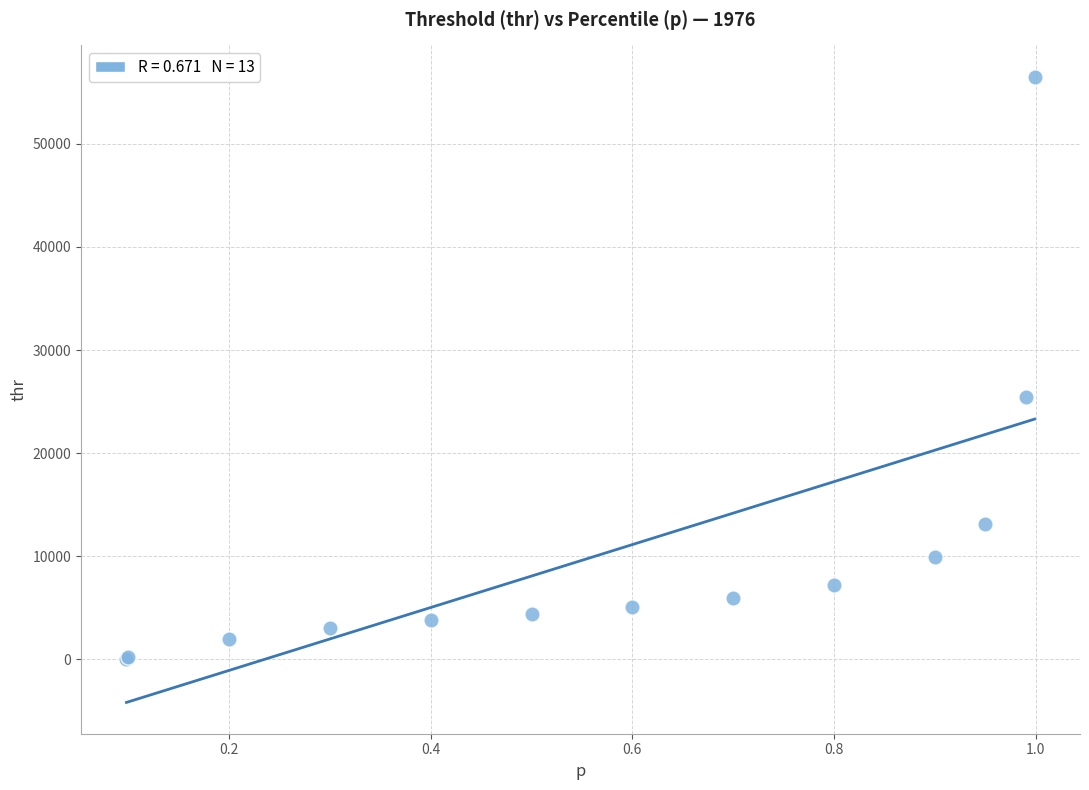

What Y value in the scatter plot is closest to 28251?

25493.4